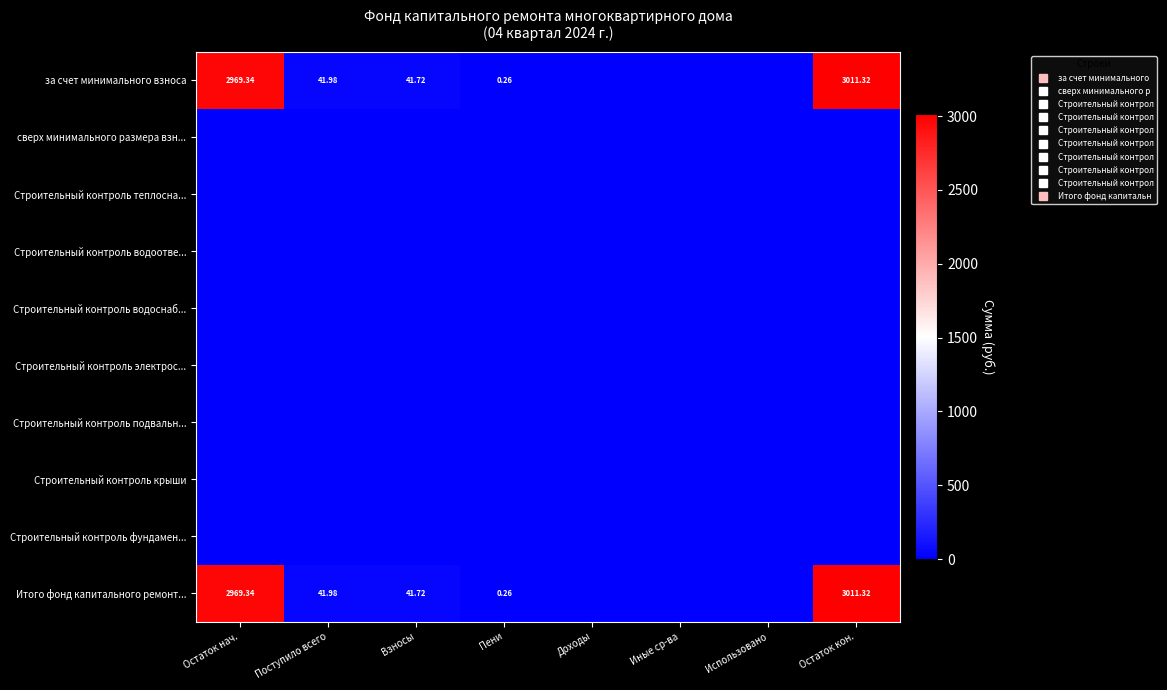

The value of Строительный контроль теплосна... at Иные ср-ва is 0.0. True or false?

True